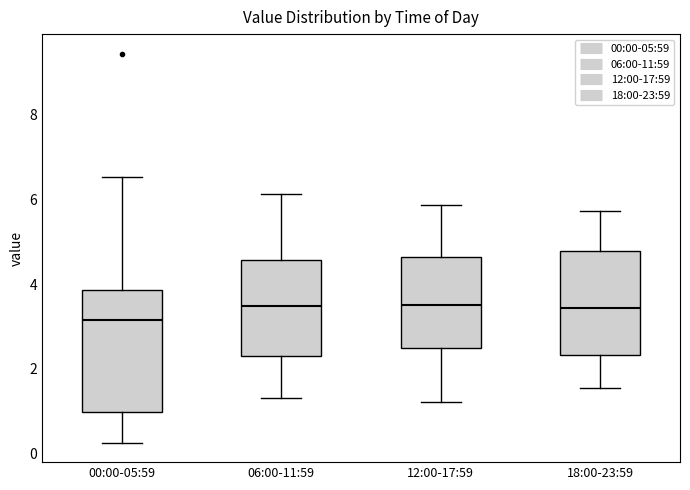

Reading left to right, read every box against the y-axis: the position of its median line, the range the box covers, and the ends of its whiskers. The values are not printed on the chart, so give them approximately, as read against the axis.

00:00-05:59: median 3.2, box 1.0 to 3.8, whiskers 0.2 to 6.6
06:00-11:59: median 3.4, box 2.4 to 4.6, whiskers 1.4 to 6.2
12:00-17:59: median 3.6, box 2.4 to 4.6, whiskers 1.2 to 5.8
18:00-23:59: median 3.4, box 2.4 to 4.8, whiskers 1.6 to 5.8